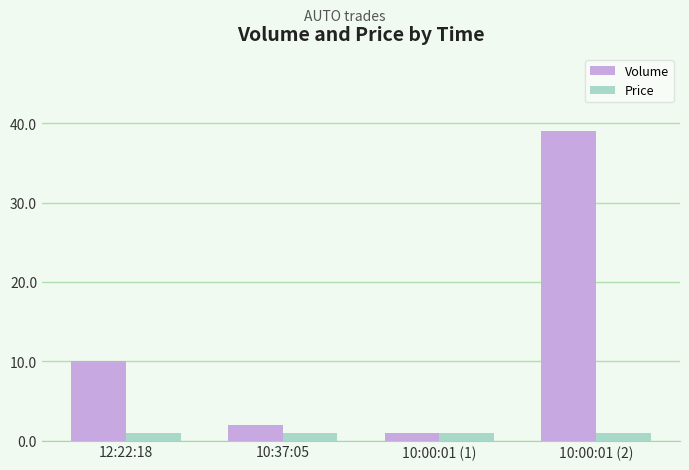

What is the average value of the Volume series?

13.0